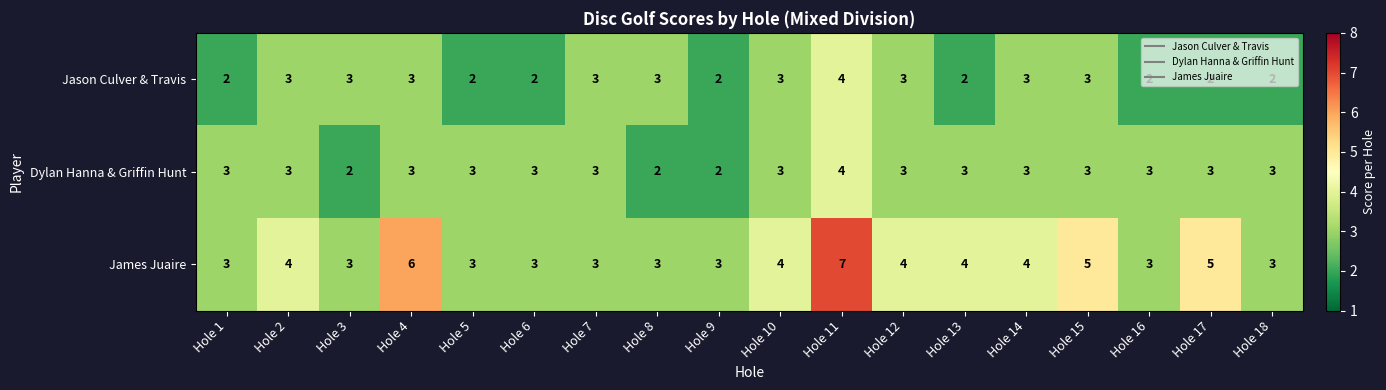

What is the total value across all series at Hole 16?

8